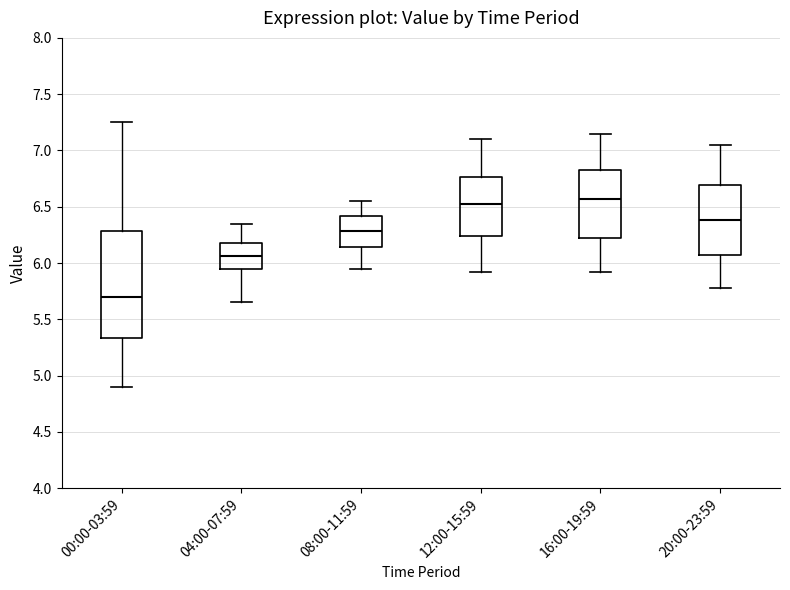

Reading left to right, read every box against the y-axis: the position of its median line, the range the box covers, and the ends of its whiskers. The values are not printed on the chart, so give them approximately, as read against the axis.

00:00-03:59: median 5.70, box 5.35 to 6.30, whiskers 4.90 to 7.25
04:00-07:59: median 6.05, box 5.95 to 6.20, whiskers 5.65 to 6.35
08:00-11:59: median 6.30, box 6.15 to 6.40, whiskers 5.95 to 6.55
12:00-15:59: median 6.55, box 6.25 to 6.75, whiskers 5.90 to 7.10
16:00-19:59: median 6.55, box 6.20 to 6.85, whiskers 5.90 to 7.15
20:00-23:59: median 6.40, box 6.05 to 6.70, whiskers 5.80 to 7.05